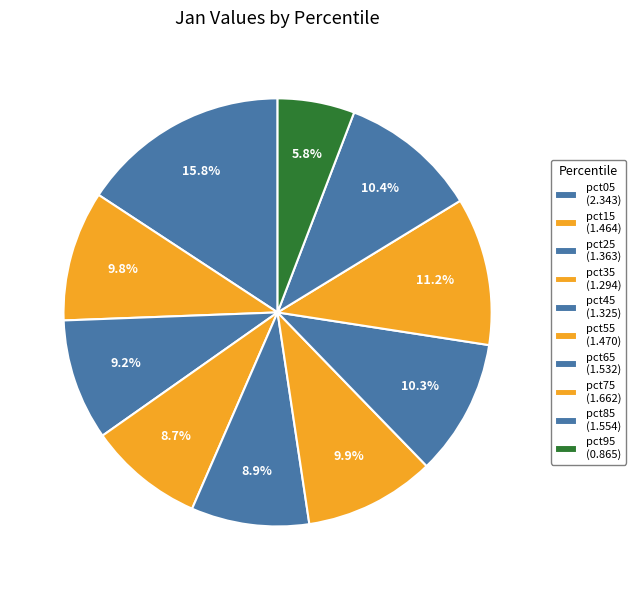

Count the number of slices in the pie.

10